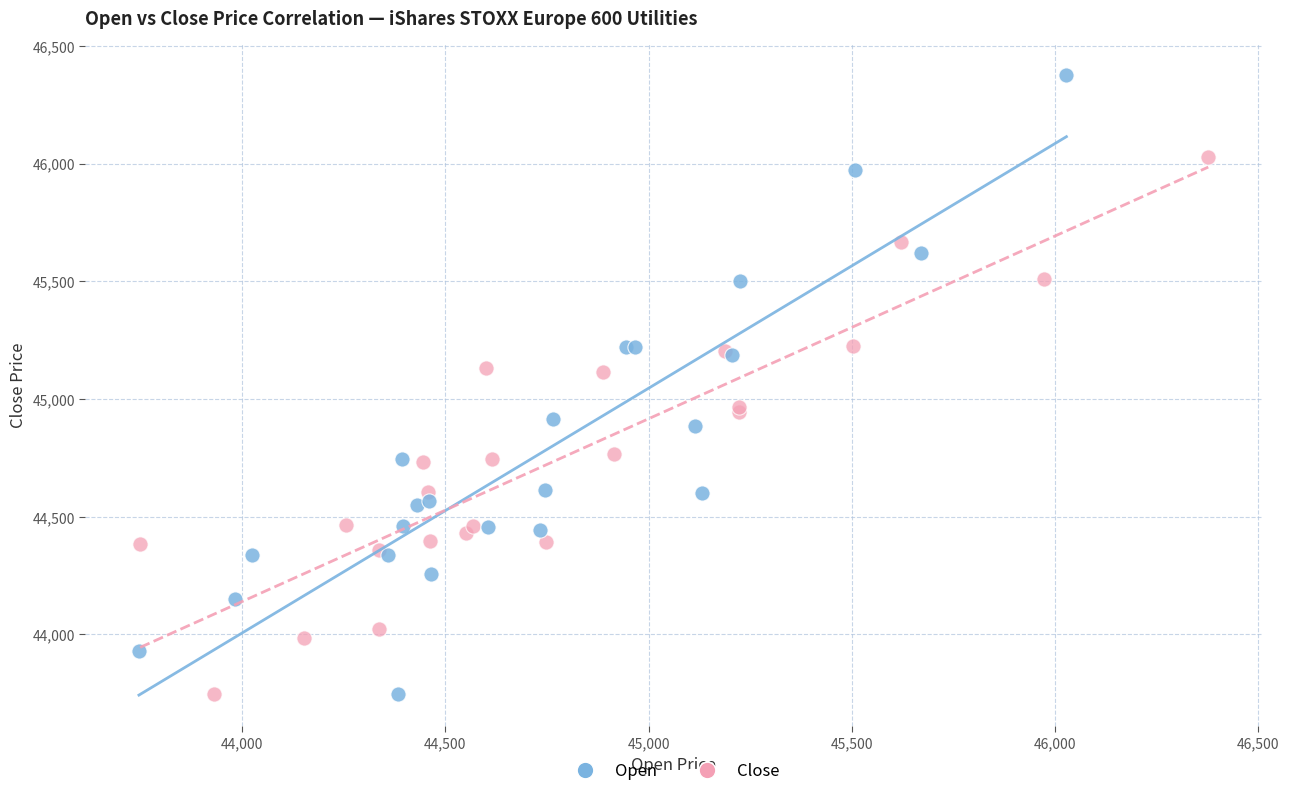

Which series contains the highest Y value?

Open